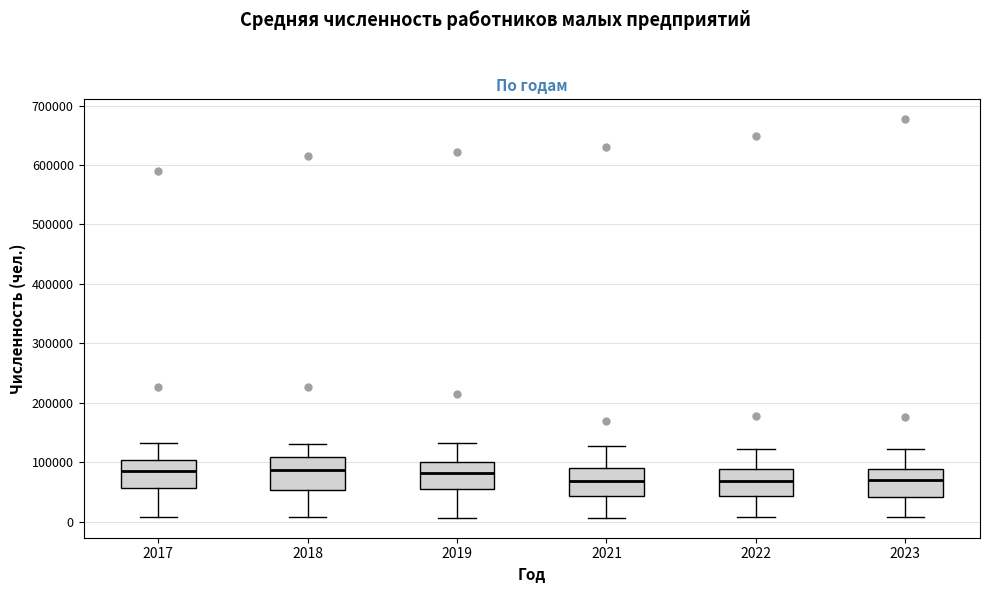

Reading left to right, transcribe this box plot: for each box, give where its median line is, the range the box spans, and where its two whiskers end, as read against the y-axis. The values are not printed on the chart, so give them approximately, as read against the axis.

2017: median 90000, box 60000 to 100000, whiskers 10000 to 130000
2018: median 90000, box 50000 to 110000, whiskers 10000 to 130000
2019: median 80000, box 50000 to 100000, whiskers 10000 to 130000
2021: median 70000, box 40000 to 90000, whiskers 10000 to 130000
2022: median 70000, box 40000 to 90000, whiskers 10000 to 120000
2023: median 70000, box 40000 to 90000, whiskers 10000 to 120000